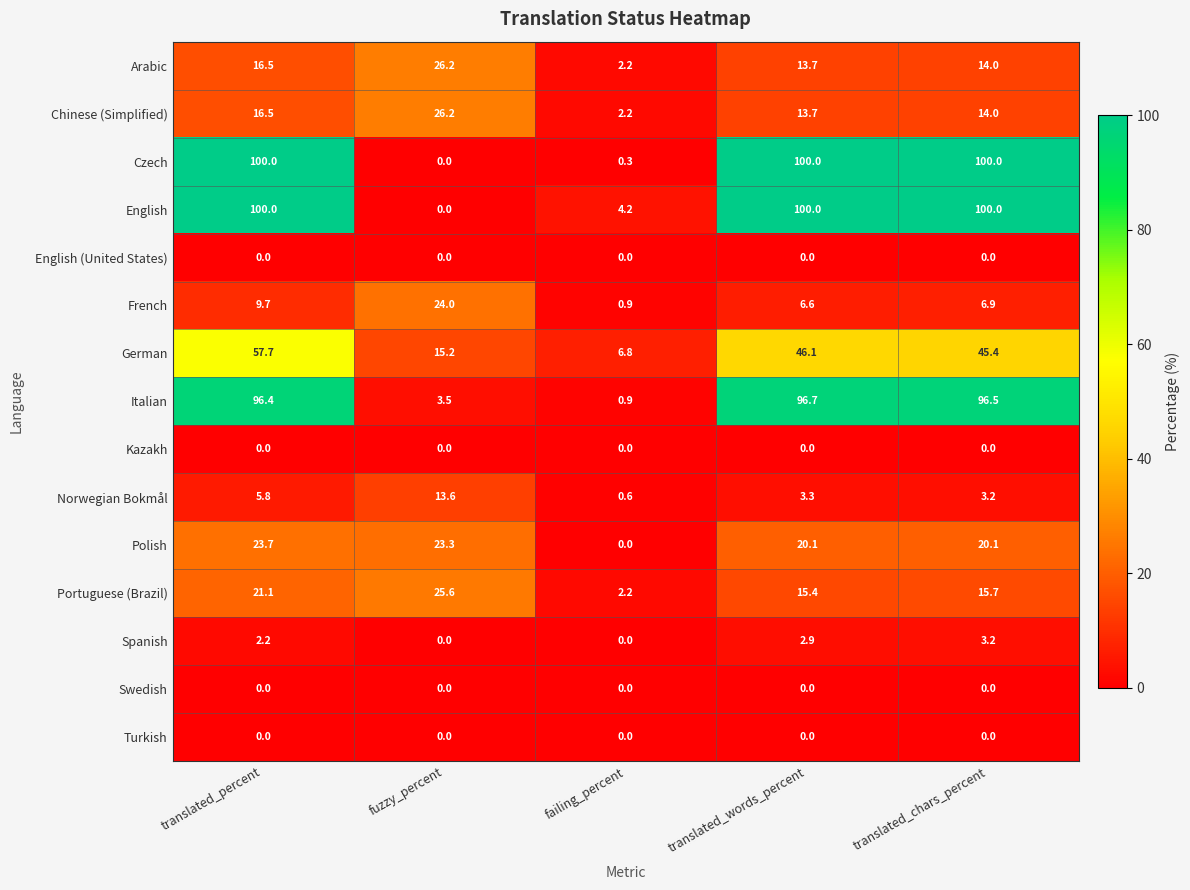

Which series changed the most between translated_percent and failing_percent?

Czech